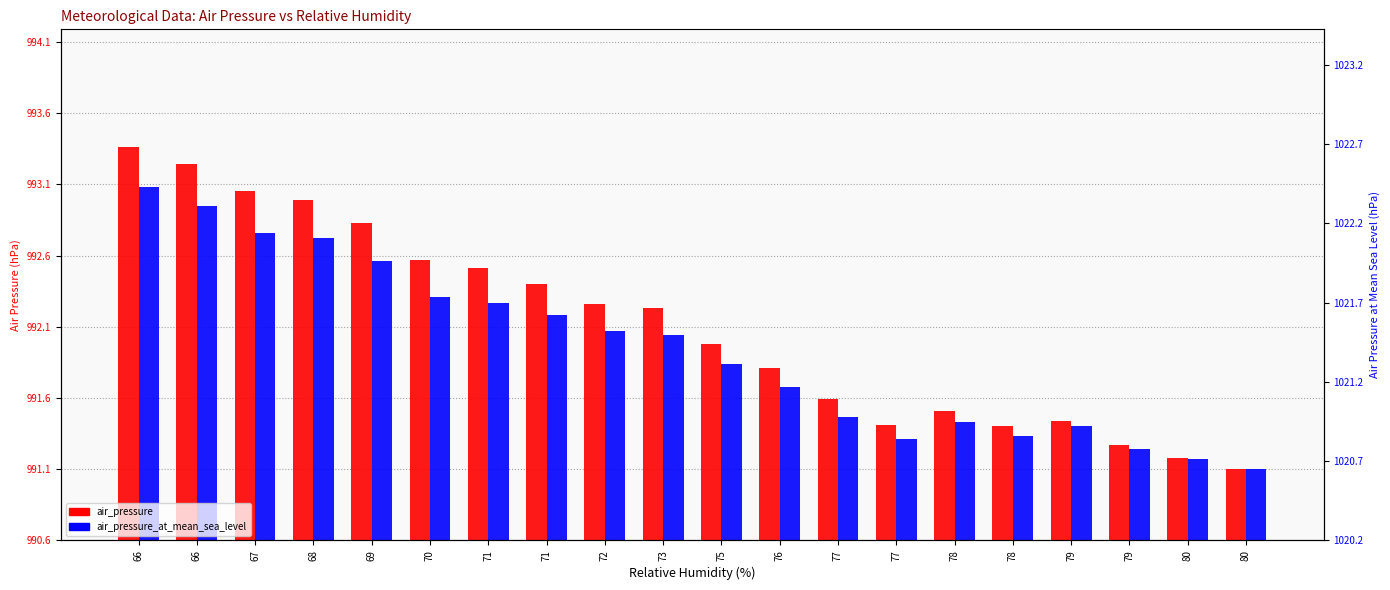

Between 75 and 77, which series saw the biggest shift?

air_pressure